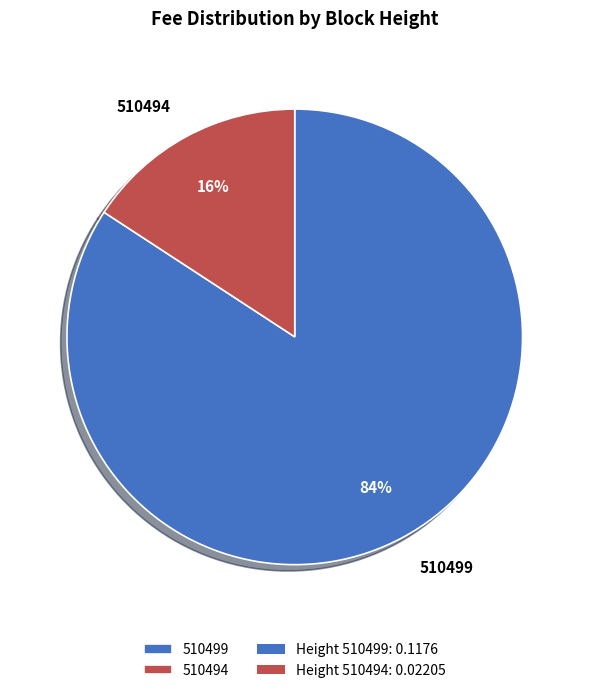

What percentage is the 510494 slice, to the nearest percent?

16%